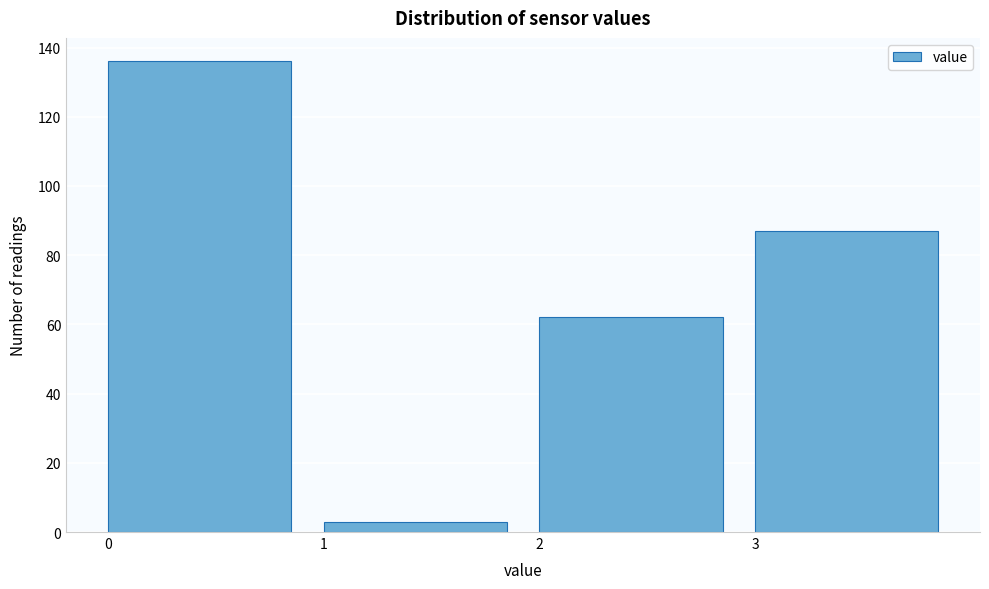

Reading left to right, list every bar in this chart as the range it spans on the x-axis followed by its height. The values are not printed on the chart, so give them approximately, as read against the axis.

0 to 1: 136
1 to 2: 4
2 to 3: 62
3 to 4: 88